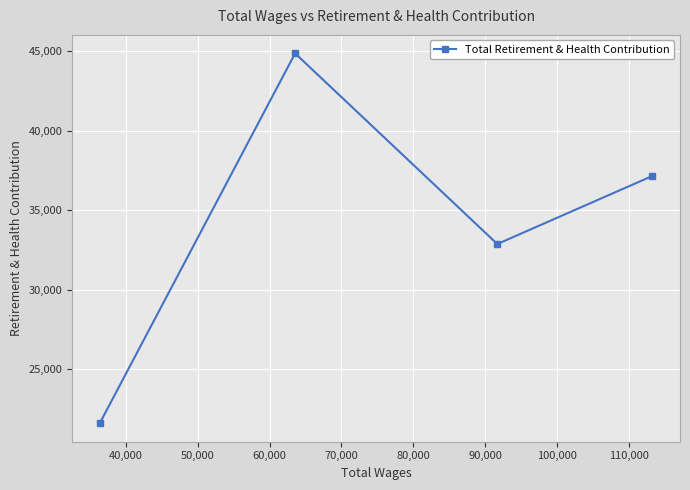

How many values exceed 37158?

1